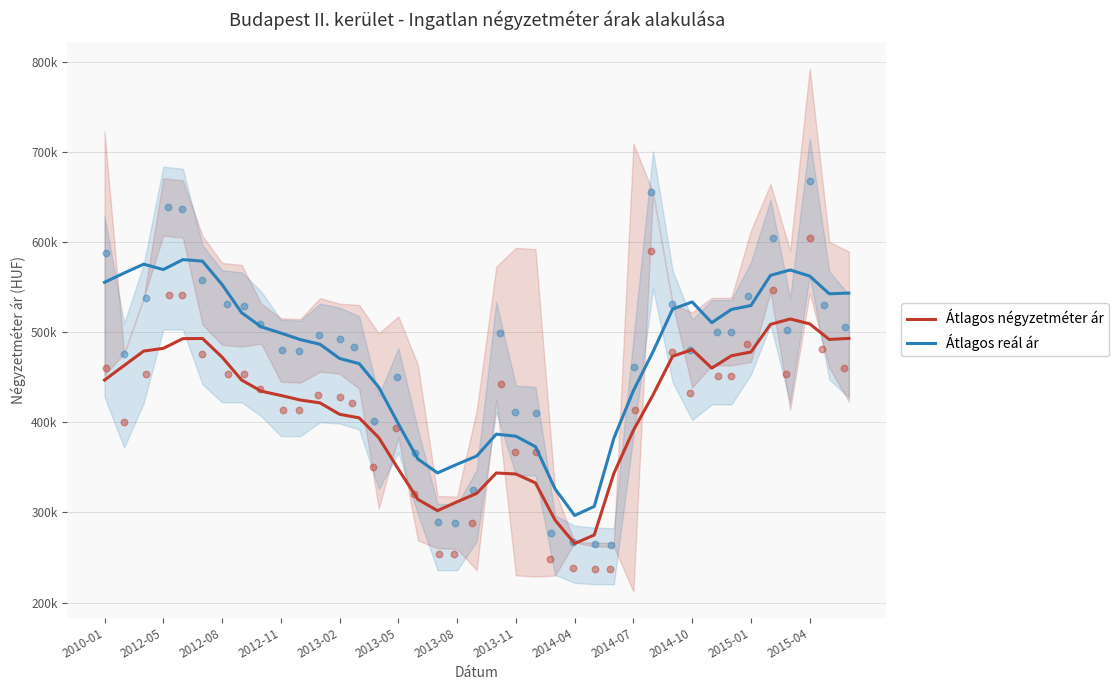

Which series has the largest total across all categories?

Átlagos reál ár